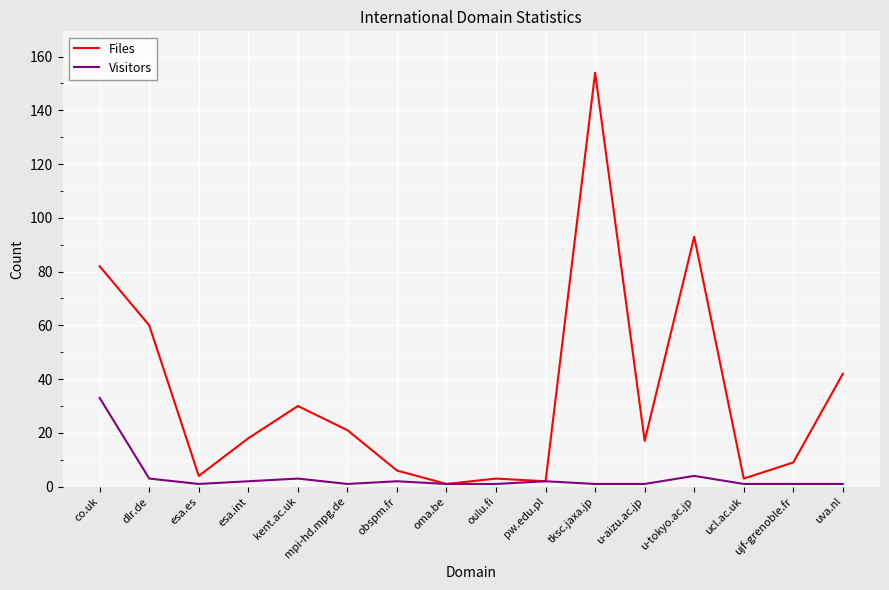

Reading left to right, list all the values displayed in this chart.

Files: co.uk=82	dlr.de=60	esa.es=4	esa.int=18	kent.ac.uk=30	mpi-hd.mpg.de=21	obspm.fr=6	oma.be=1	oulu.fi=3	pw.edu.pl=2	tksc.jaxa.jp=154	u-aizu.ac.jp=17	u-tokyo.ac.jp=93	ucl.ac.uk=3	ujf-grenoble.fr=9	uva.nl=42
Visitors: co.uk=33	dlr.de=3	esa.es=1	esa.int=2	kent.ac.uk=3	mpi-hd.mpg.de=1	obspm.fr=2	oma.be=1	oulu.fi=1	pw.edu.pl=2	tksc.jaxa.jp=1	u-aizu.ac.jp=1	u-tokyo.ac.jp=4	ucl.ac.uk=1	ujf-grenoble.fr=1	uva.nl=1